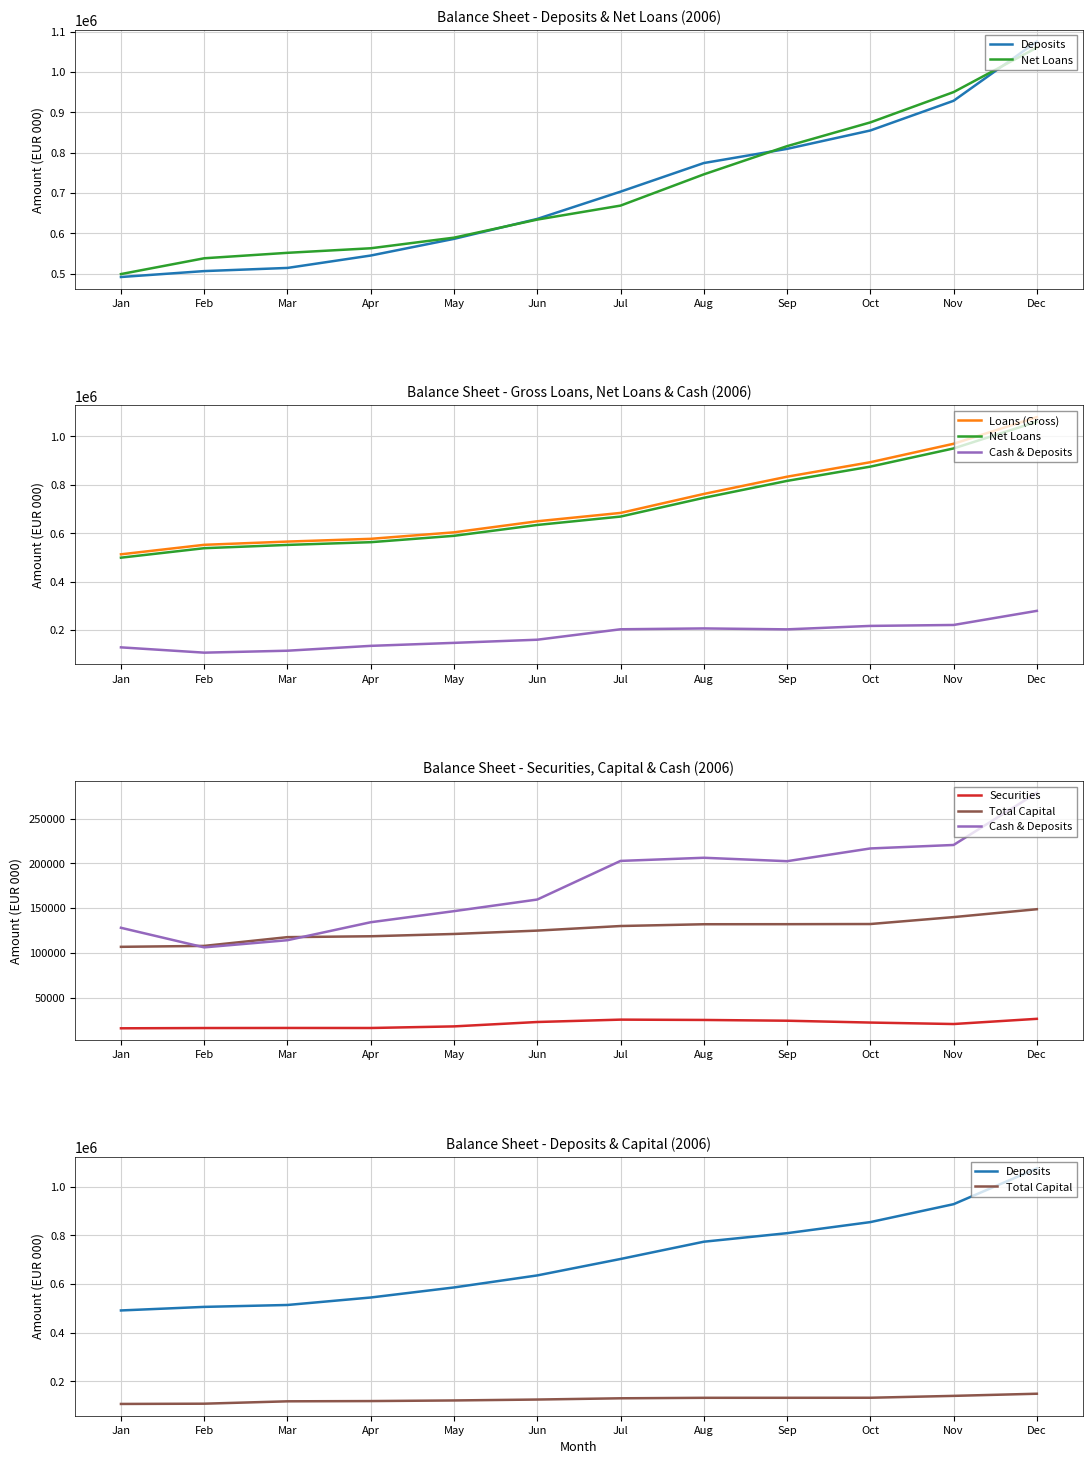

Is it true that Total Capital equals 148762 at Dec?

True